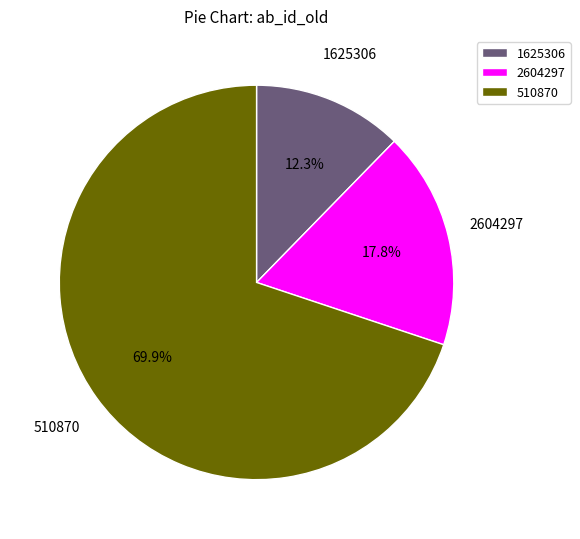

Rank the categories by value from lowest to highest.

1625306, 2604297, 510870